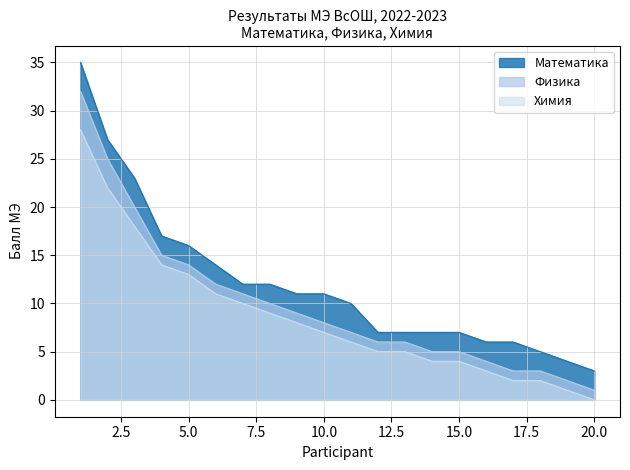

What is the greatest value displayed?

35